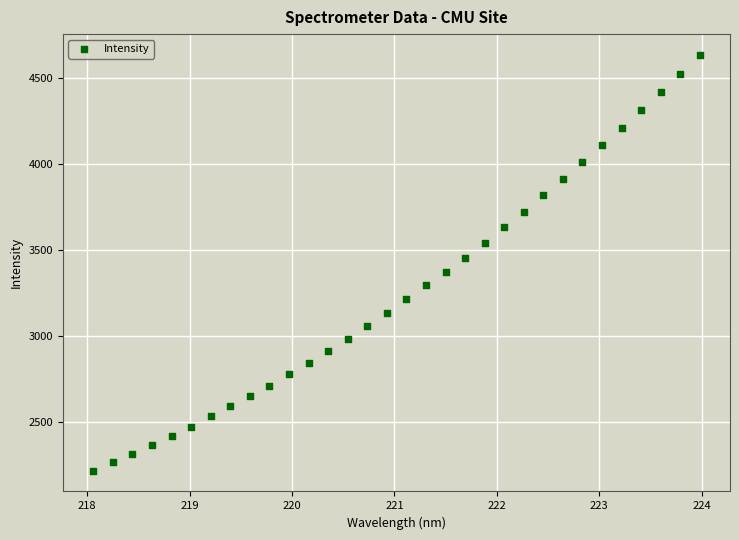

What is the range of Y values (max minus min)?

2420.4